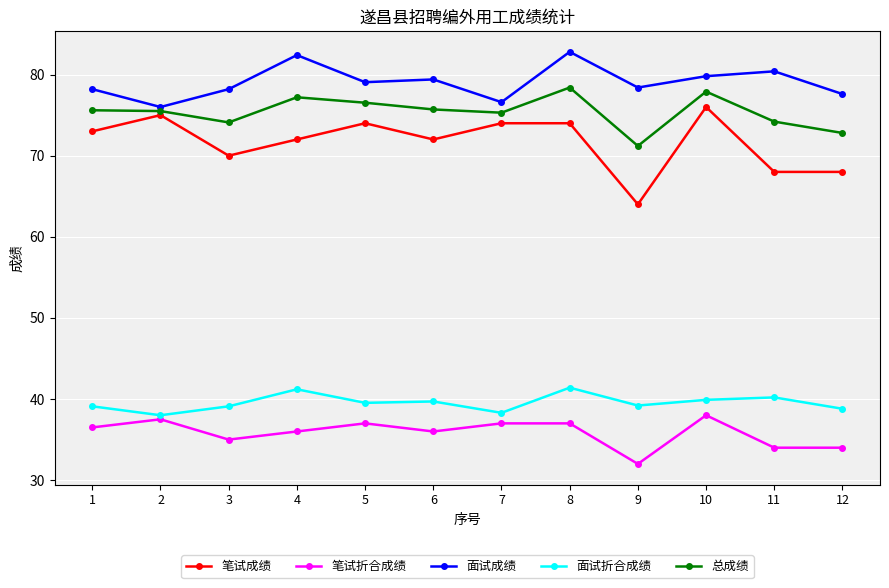

What is the total value across all series at 9?

284.8